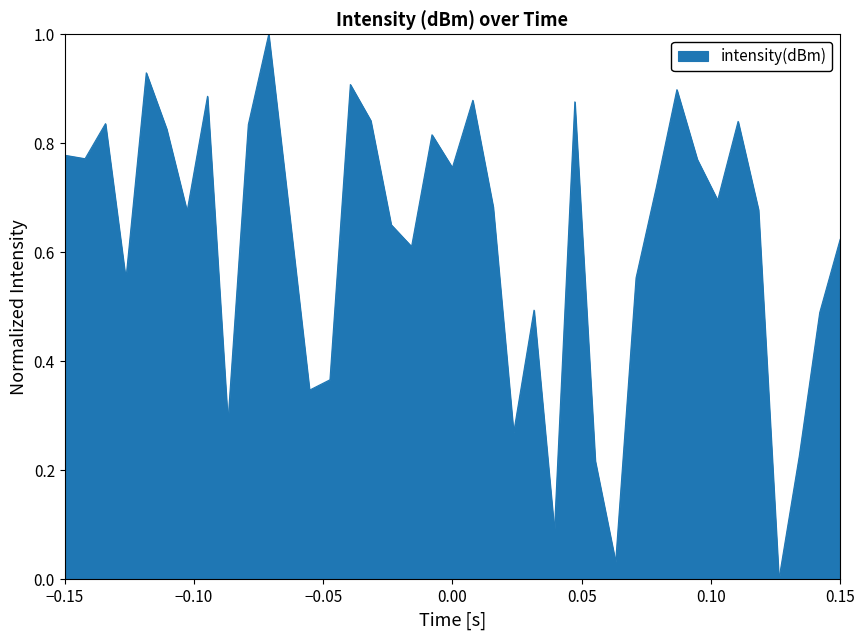

True or false: there are more than 2 points higher than both neighbors.

True